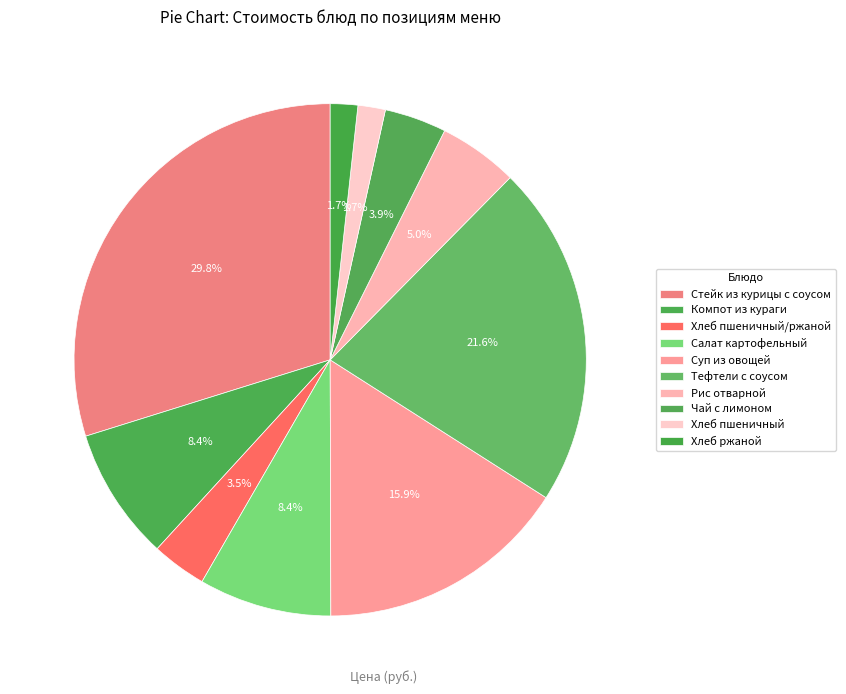

Count the number of slices in the pie.

10